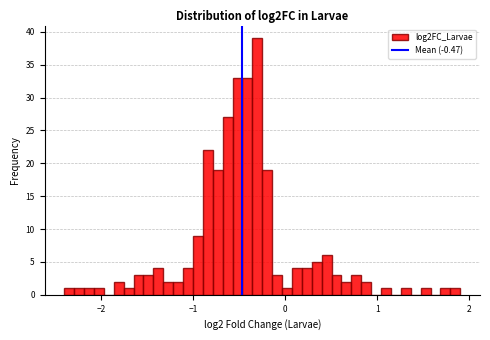

Read against the x-axis, roughly where is the centre of the tallest bar?

-0.3